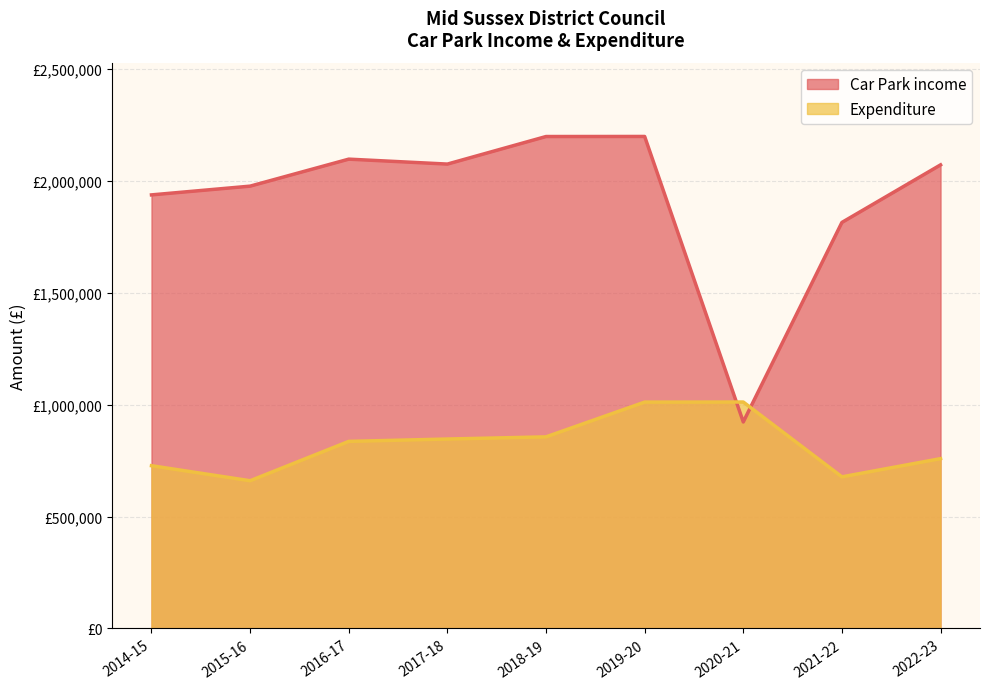

What is the sum of all Expenditure values?

7383015.1